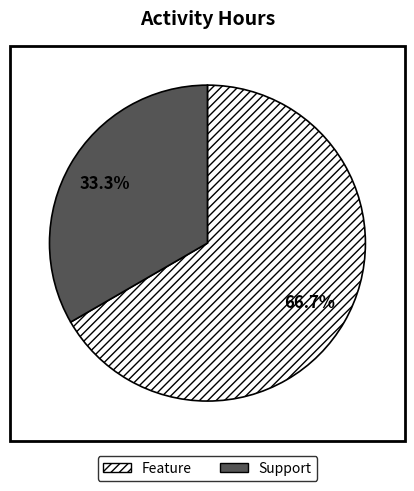

Is there any slice that represents more than half of the pie?

Yes